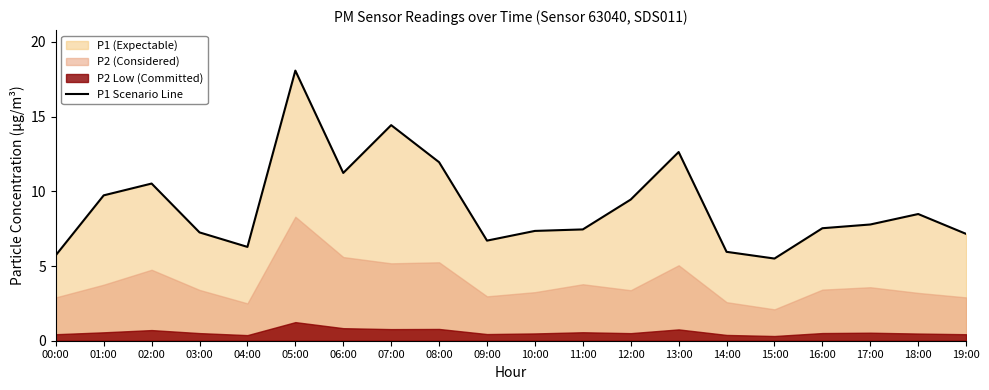

At which label is the value closest to 11?

06:00